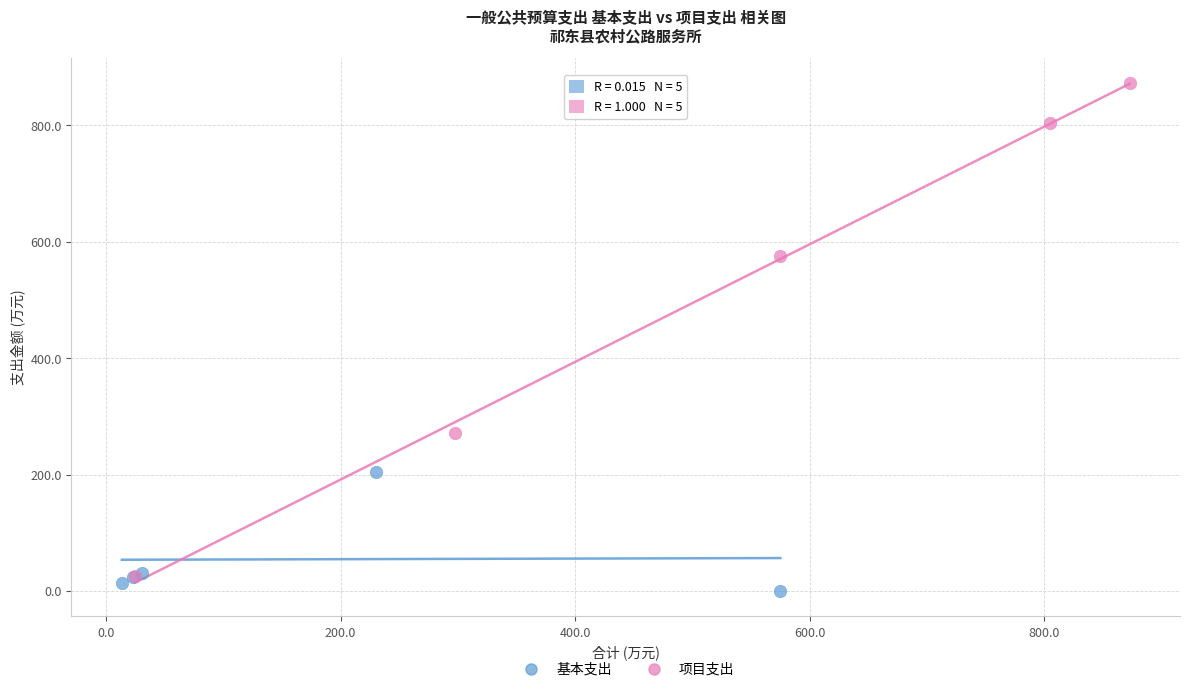

Which series has the widest spread of Y values?

项目支出